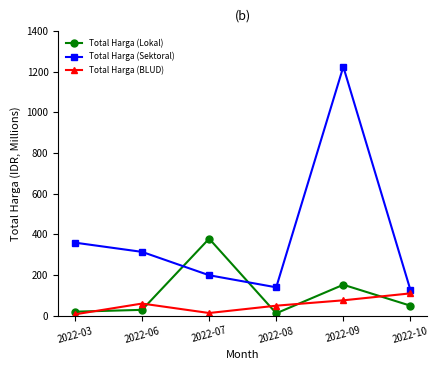

At which category is the sum across all series the highest?

2022-09